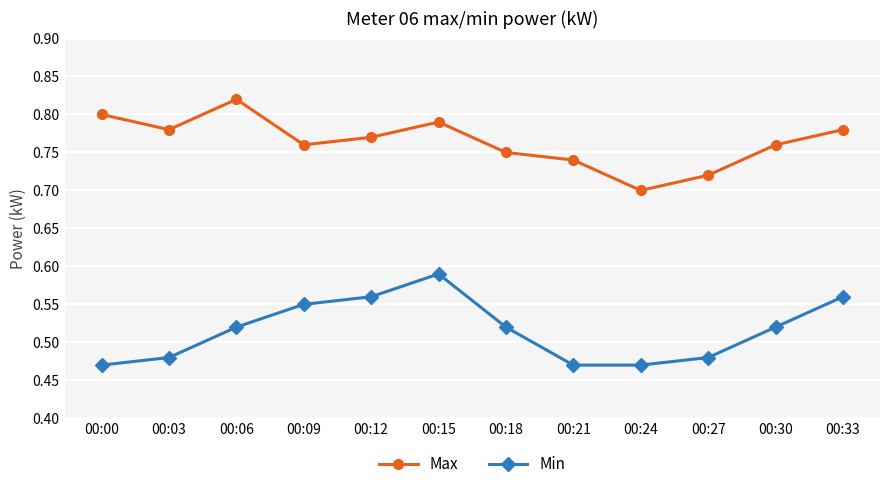

Does the chart display data point markers on the line(s)?

Yes